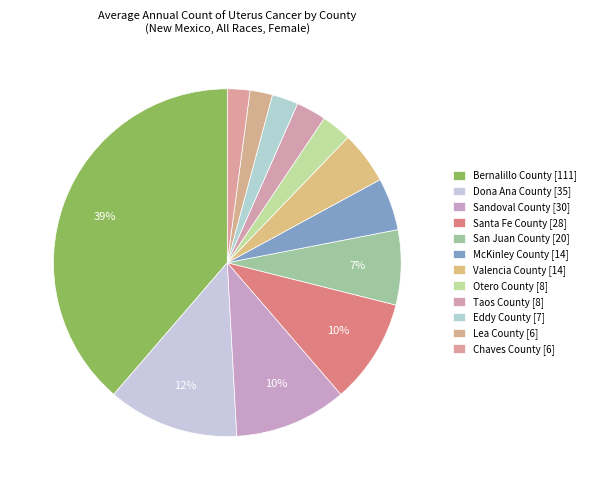

What percentage is the San Juan County slice, to the nearest percent?

7%